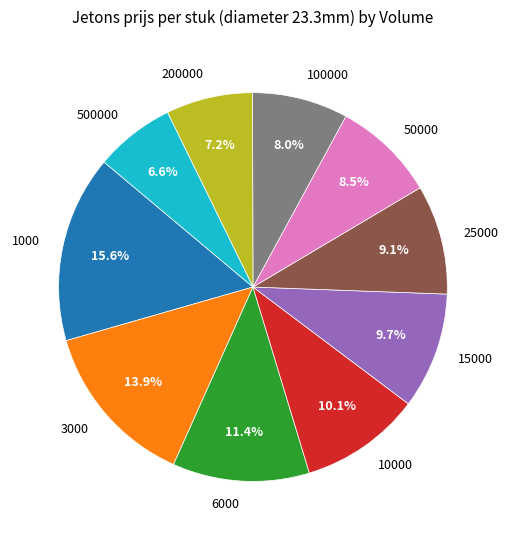

What is the largest slice in the pie chart?

1000